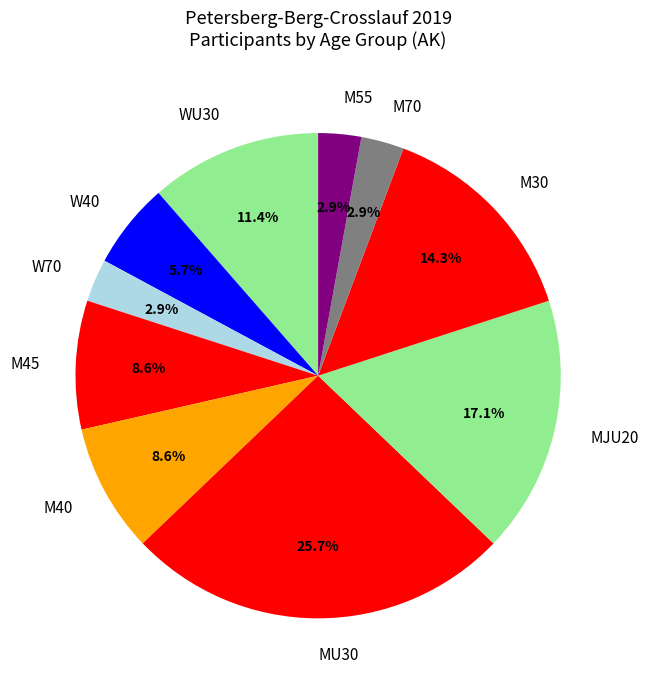

What is the largest slice in the pie chart?

MU30